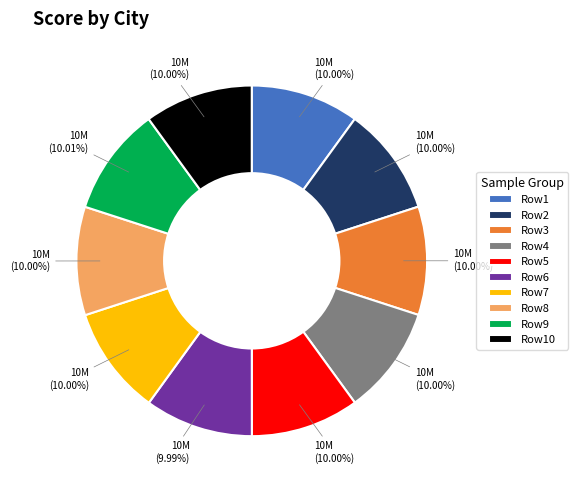

Combined, do Row3 and Row8 account for over 50%?

No